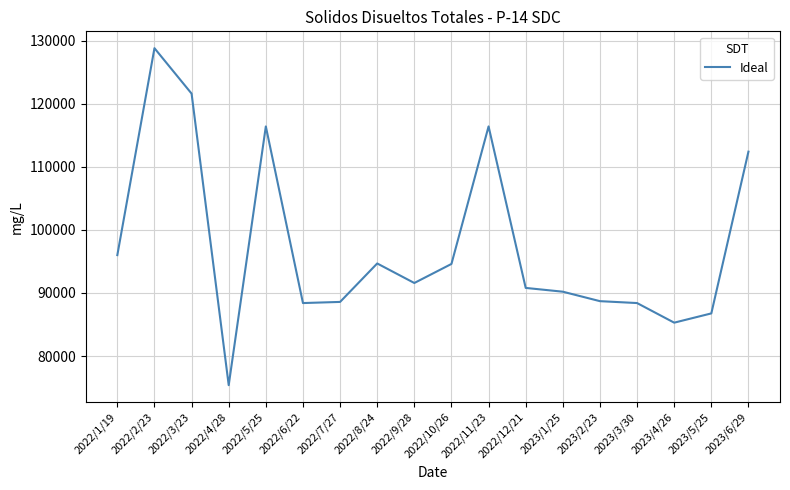

Where is the first local minimum?

2022/4/28